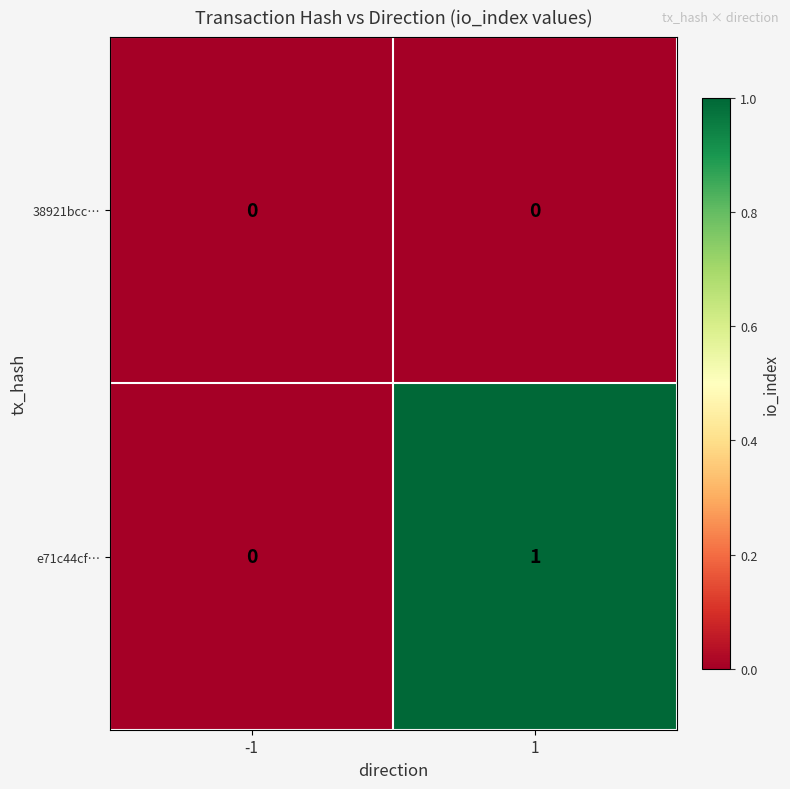

Count the number of categories in the chart.

2